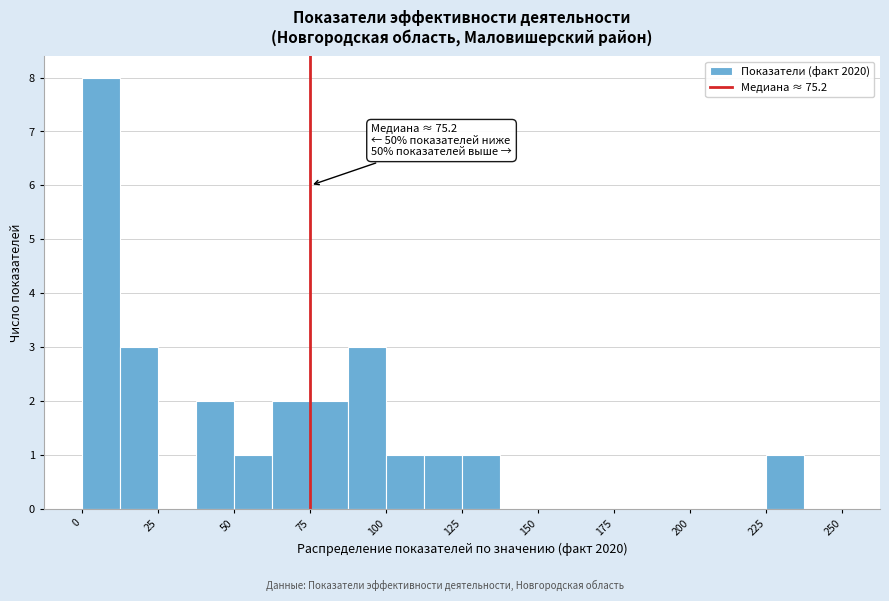

Around what value on the x-axis is the tallest bar? Give the approximate position of its centre, as read against the axis.

5